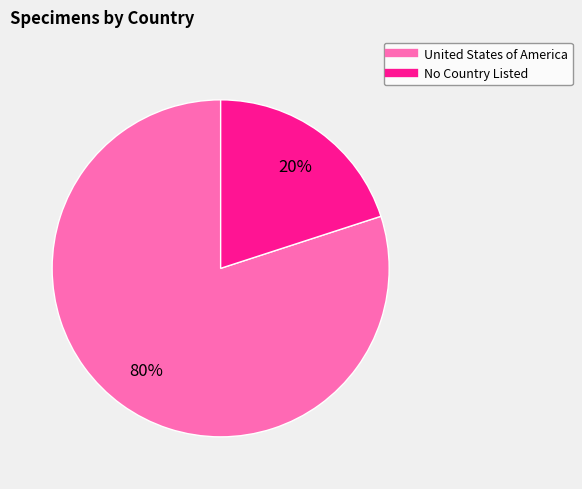

To the nearest percent, what is the difference between the largest and smallest slice percentages?

60%